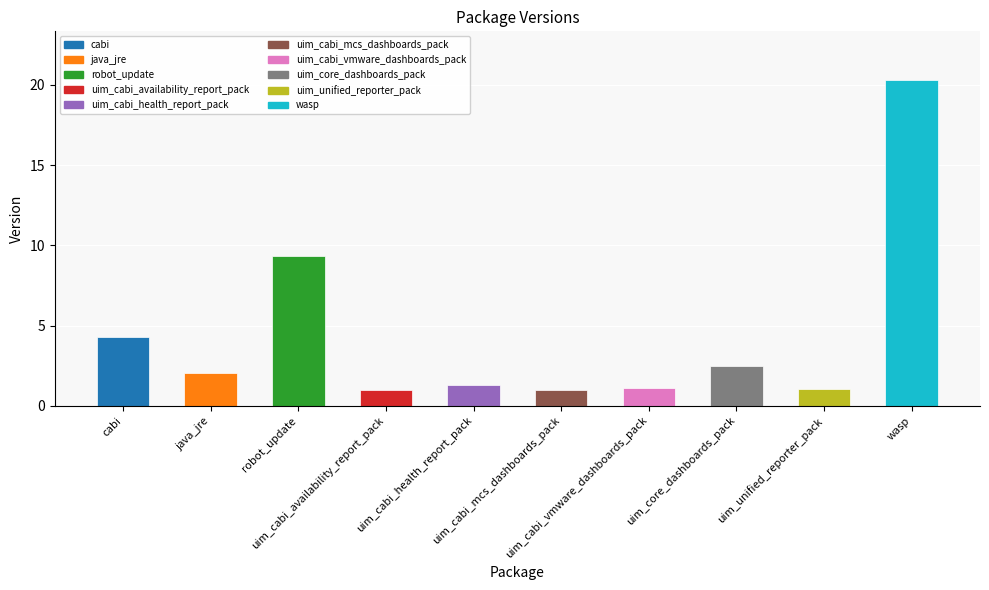

The chart shows a value of 1.8 at uim_cabi_mcs_dashboards_pack. True or false?

False